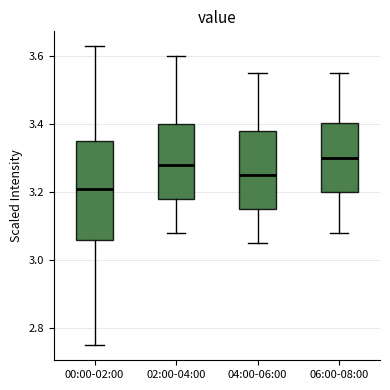

Reading left to right, transcribe this box plot: for each box, give where its median line is, the range the box spans, and where its two whiskers end, as read against the y-axis. The values are not printed on the chart, so give them approximately, as read against the axis.

00:00-02:00: median 3.22, box 3.06 to 3.36, whiskers 2.76 to 3.64
02:00-04:00: median 3.28, box 3.18 to 3.40, whiskers 3.08 to 3.60
04:00-06:00: median 3.26, box 3.16 to 3.38, whiskers 3.06 to 3.56
06:00-08:00: median 3.30, box 3.20 to 3.40, whiskers 3.08 to 3.56